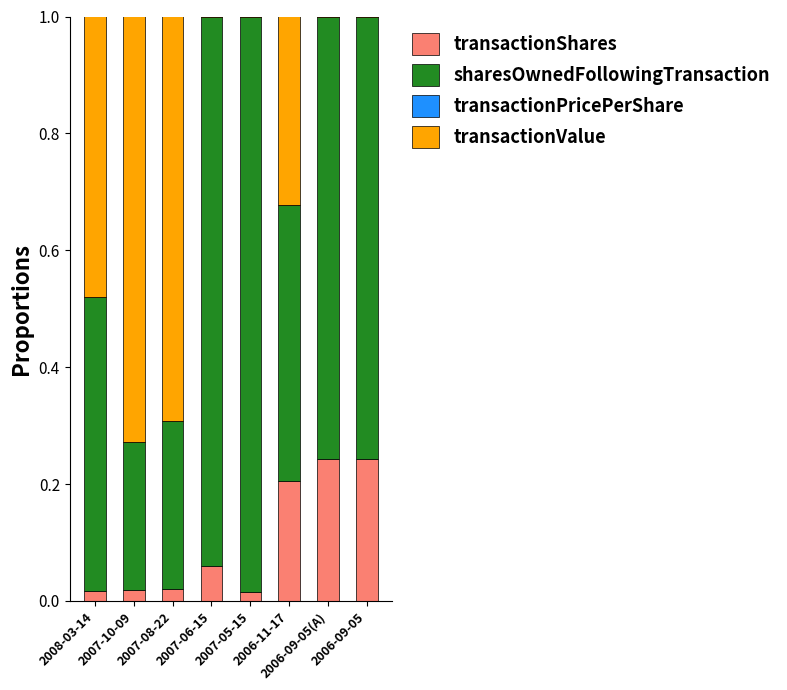

Are the bars grouped side by side (vs. stacked)?

No